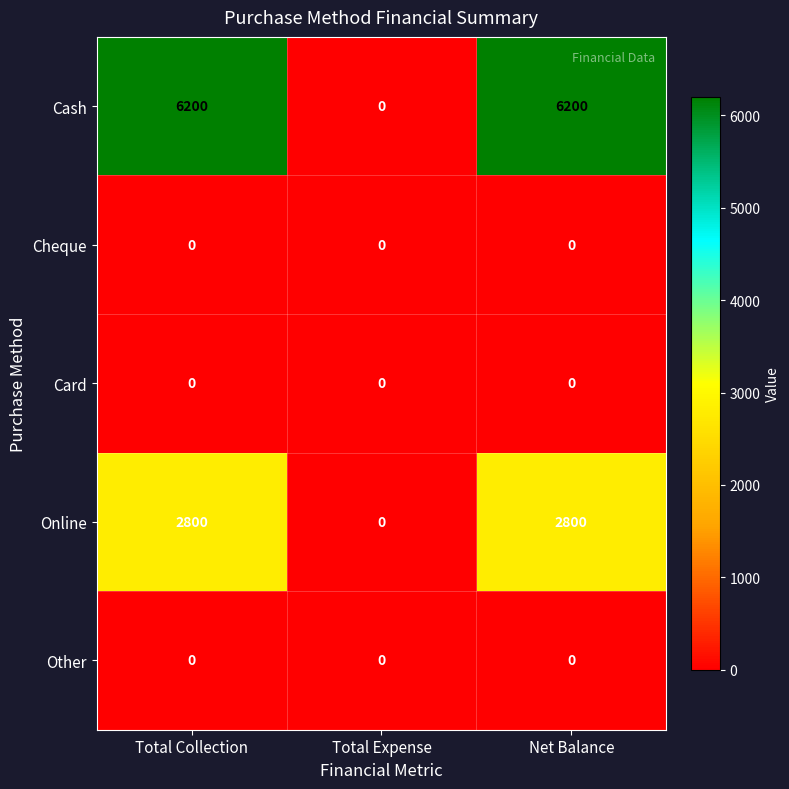

Which series has the widest spread of values?

Cash